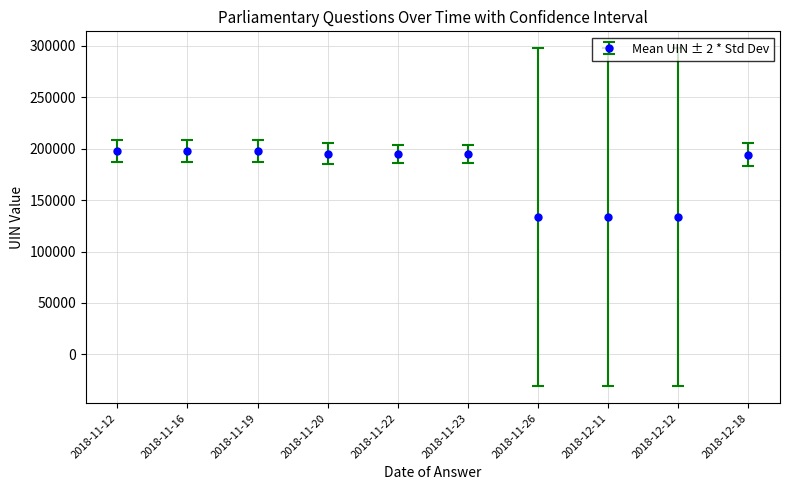

What is the label of the 1st point from the left?

2018-11-12